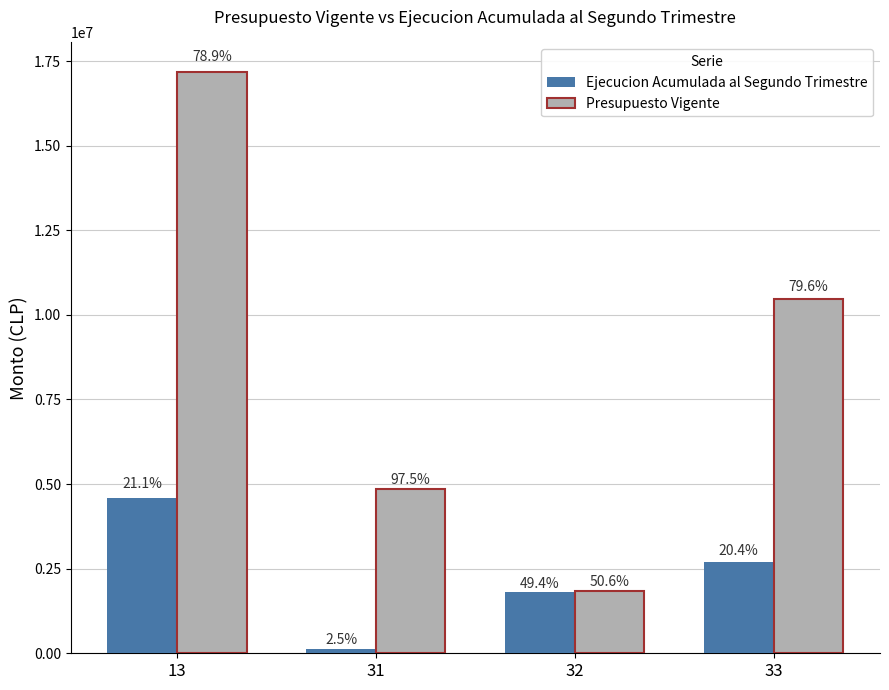

Does the chart contain any negative values?

No